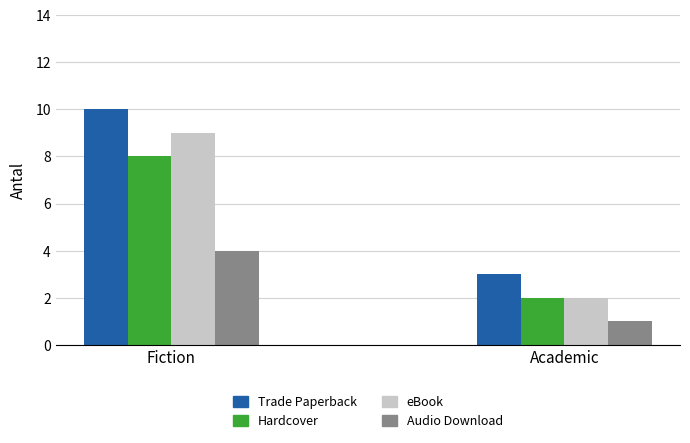

Which series has the largest total across all categories?

Trade Paperback